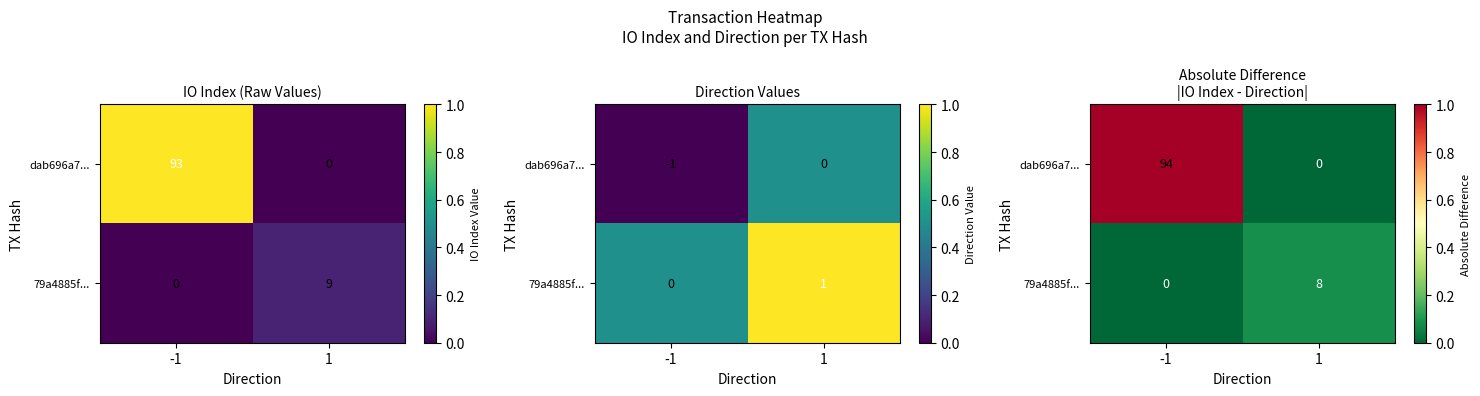

At which category is the sum across all series the highest?

-1